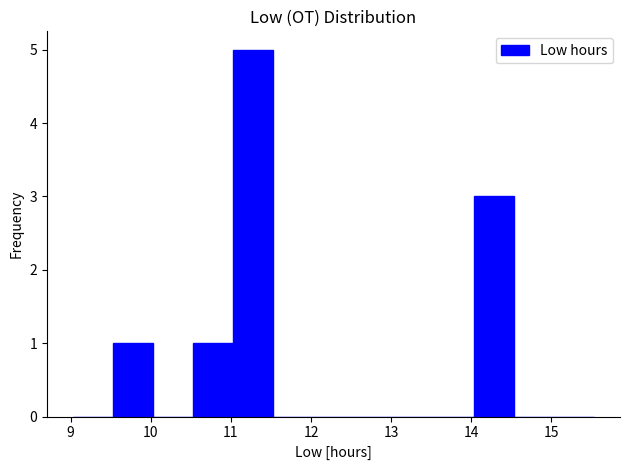

Reading left to right, transcribe this chart: for each bar, give the range it covers on the x-axis and its height. Neither the bar edges nor the heights are printed on the chart, so give them approximately, as read against the axes.

9.03 to 9.53: 0
9.53 to 10.03: 1
10.03 to 10.53: 0
10.53 to 11.03: 1
11.03 to 11.53: 5
11.53 to 12.03: 0
12.03 to 12.53: 0
12.53 to 13.03: 0
13.03 to 13.53: 0
13.53 to 14.03: 0
14.03 to 14.53: 3
14.53 to 15.03: 0
15.03 to 15.53: 0